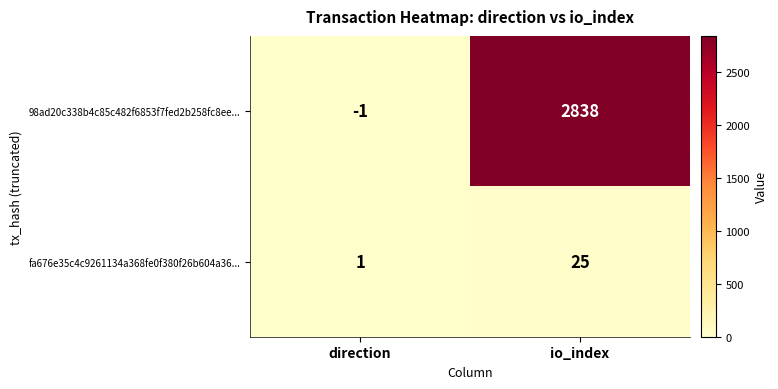

Between direction and io_index, which series saw the biggest shift?

98ad20c338b4c85c482f6853f7fed2b258fc8ee...